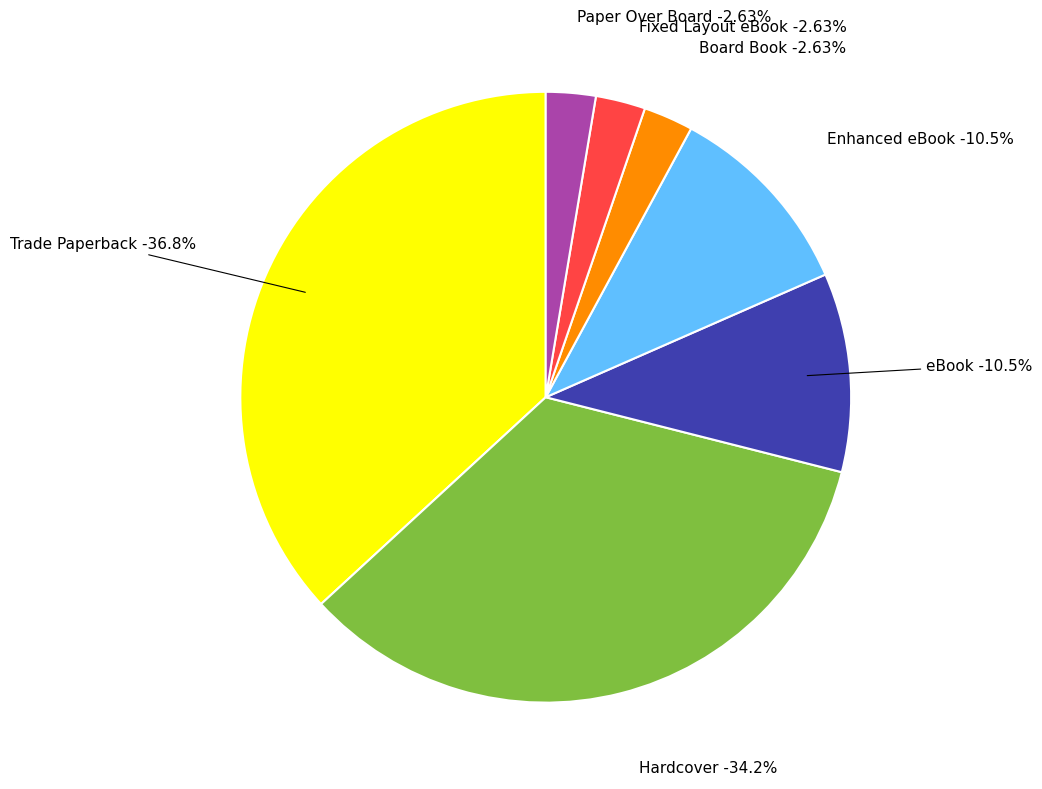

How many segments does this pie chart have?

7